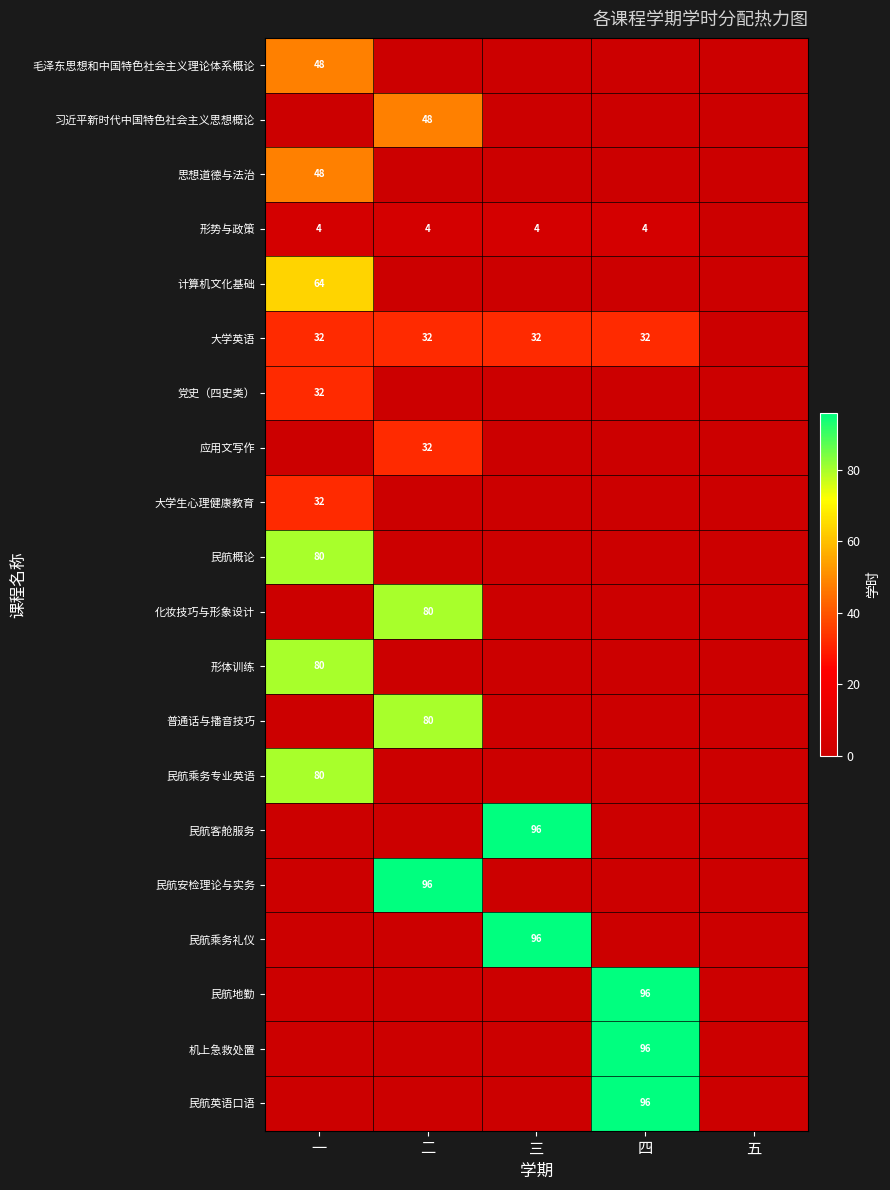

The 民航英语口语 series shows 0 at 三. True or false?

True